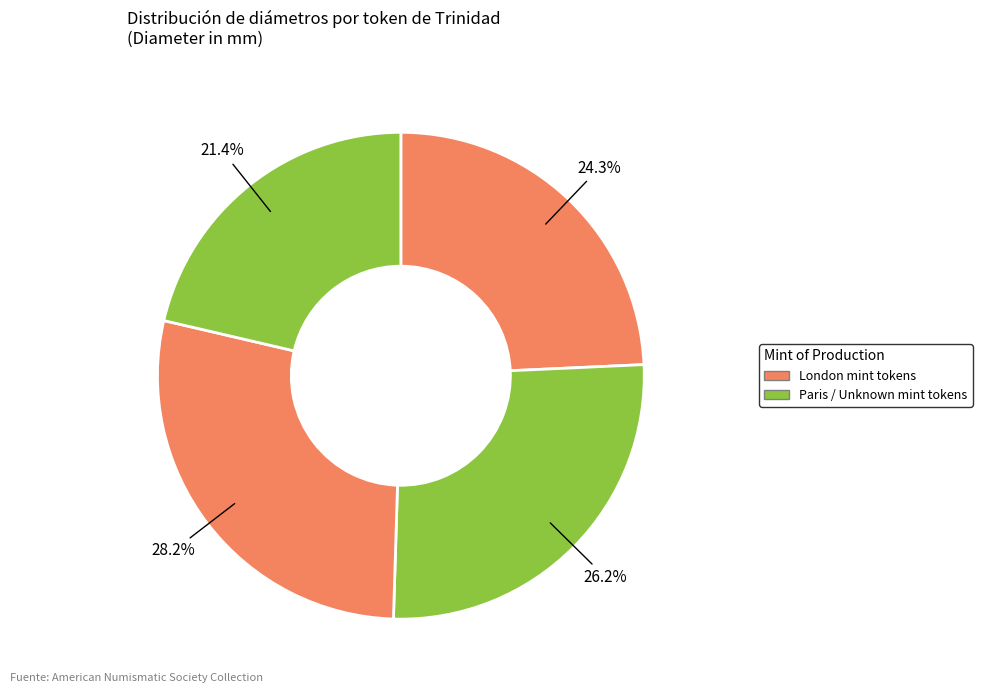

How many segments does this pie chart have?

4